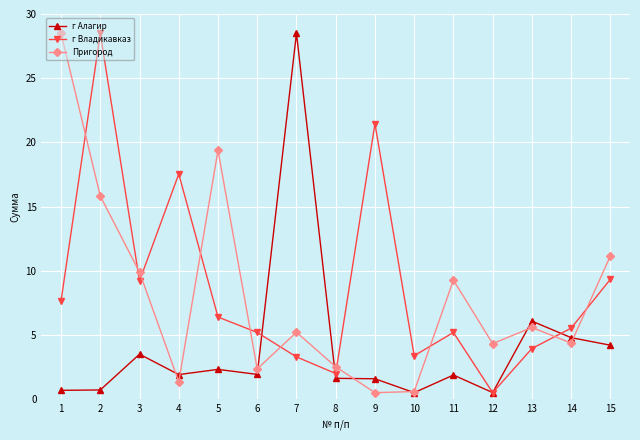

Between which two adjacent categories do Пригород and г Владикавказ first intersect?

1 and 2